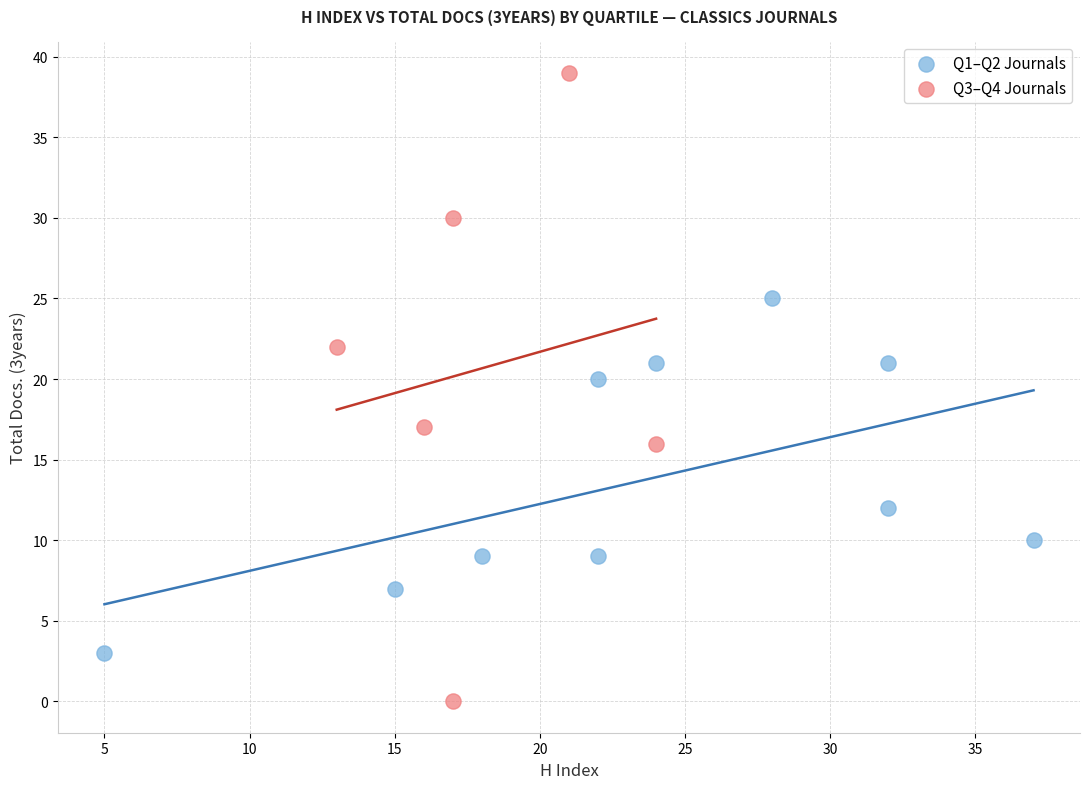

Which series reaches the maximum Y coordinate?

Q3–Q4 Journals